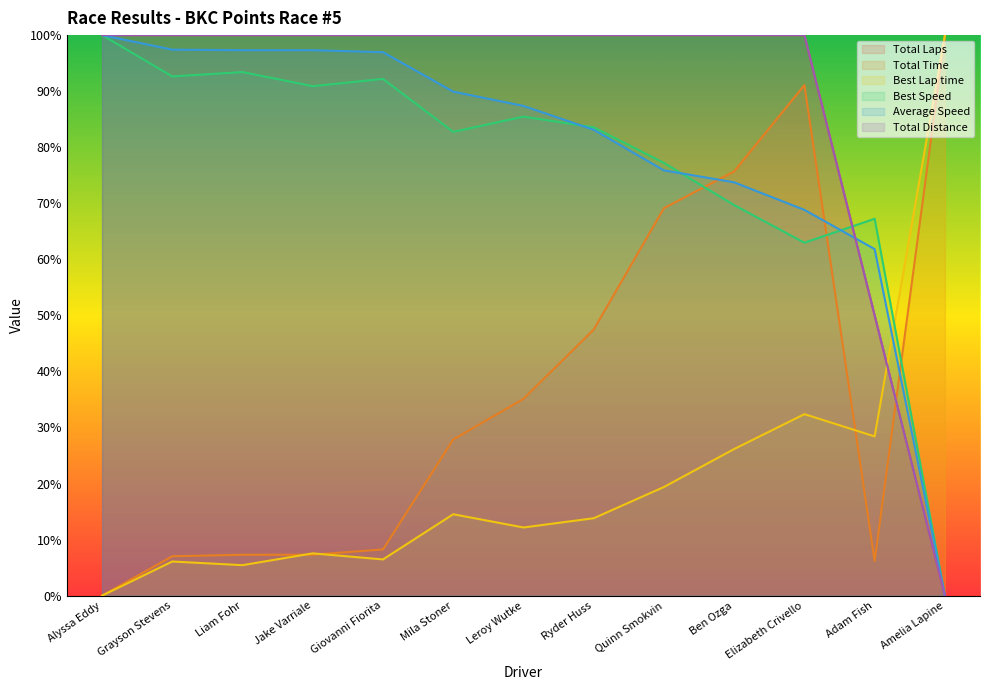

True or false: Average Speed has a value of 98.4 at Elizabeth Crivello.

False